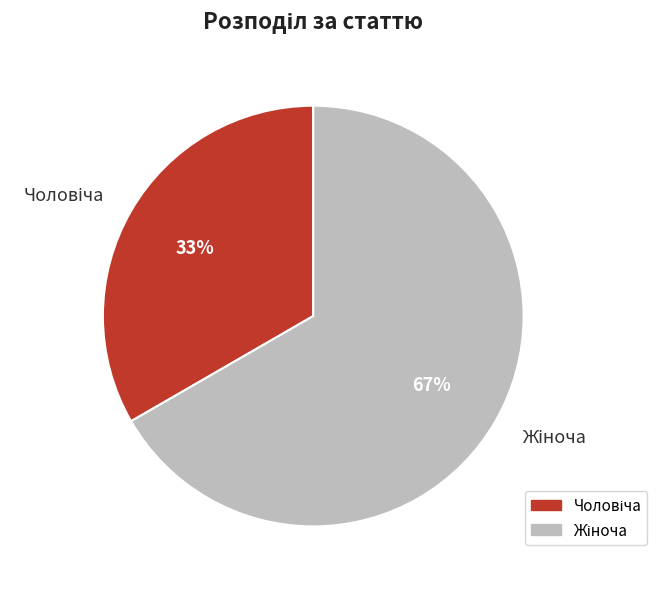

To the nearest percent, what is the average slice percentage?

50%